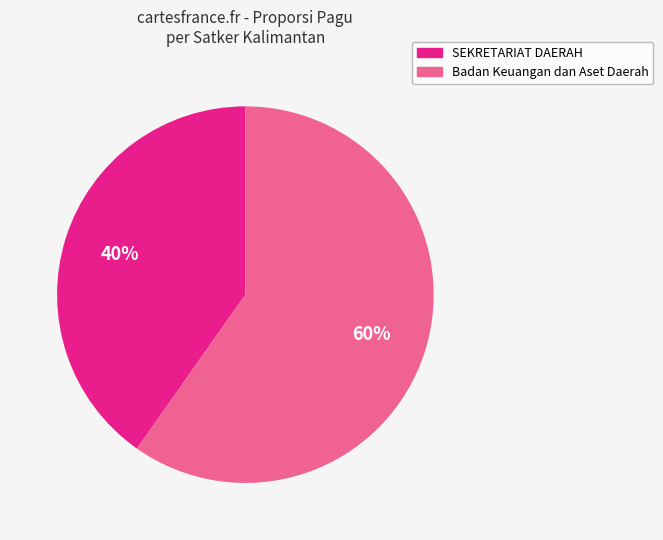

The SEKRETARIAT DAERAH slice represents 40% of the pie. True or false?

True